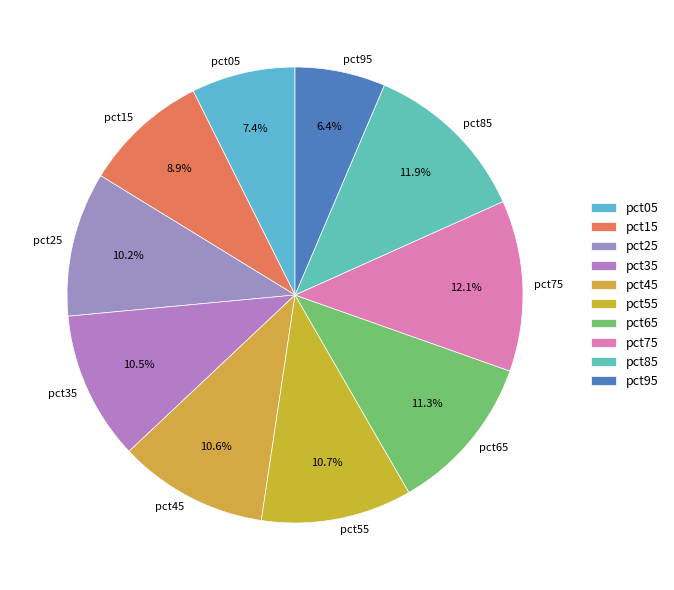

To the nearest percent, what is the combined percentage of pct55 and pct25?

21%